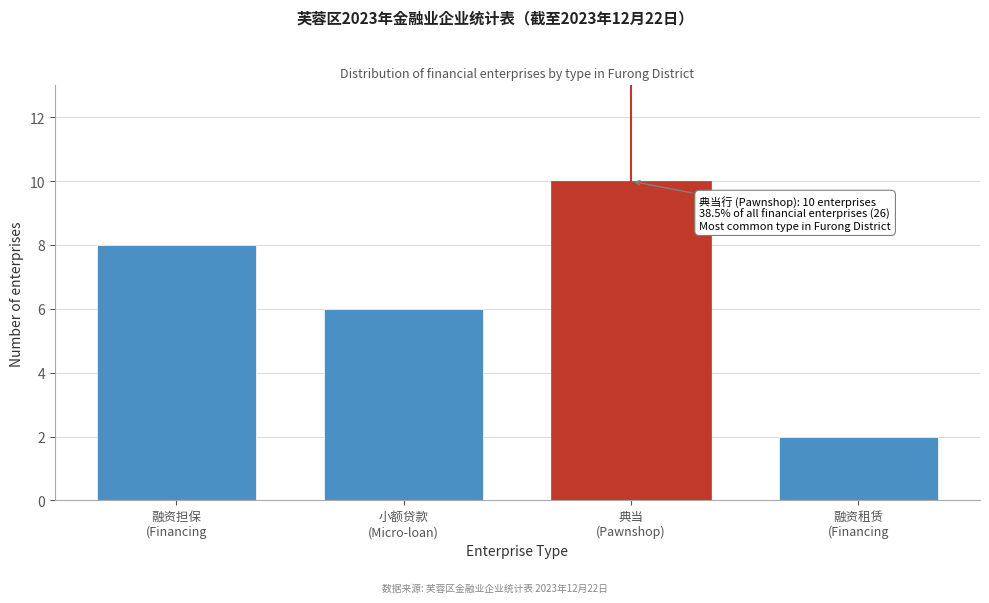

Reading right to left, what are all the values shown in this chart?

2	10	6	8